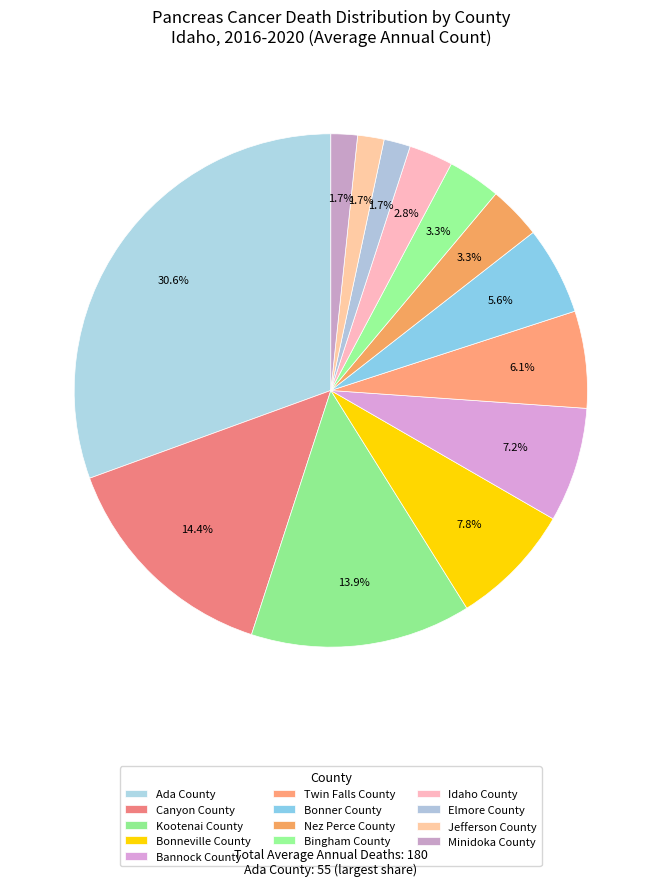

What is the change in value from Bonneville County to Bannock County?

-1